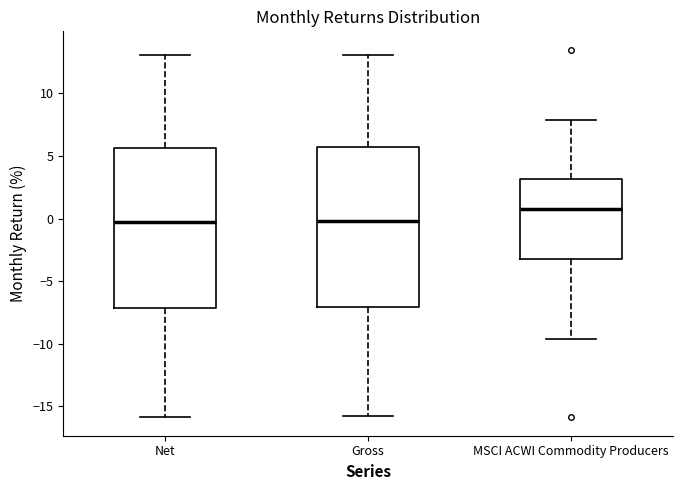

Reading left to right, transcribe this box plot: for each box, give where its median line is, the range the box spans, and where its two whiskers end, as read against the y-axis. The values are not printed on the chart, so give them approximately, as read against the axis.

Net: median 0.0, box -7.0 to 5.5, whiskers -16.0 to 13.0
Gross: median 0.0, box -7.0 to 5.5, whiskers -16.0 to 13.0
MSCI ACWI Commodity Producers: median 1.0, box -3.0 to 3.0, whiskers -9.5 to 8.0